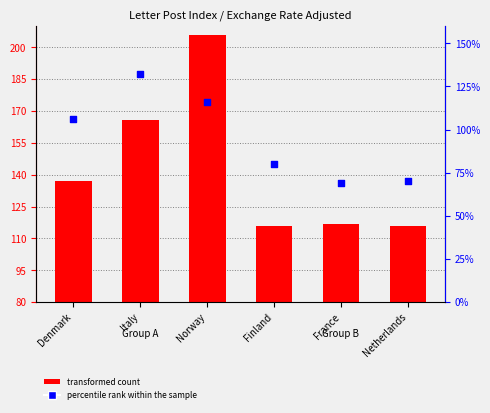

At how many categories does at least one series exceed 137?

3